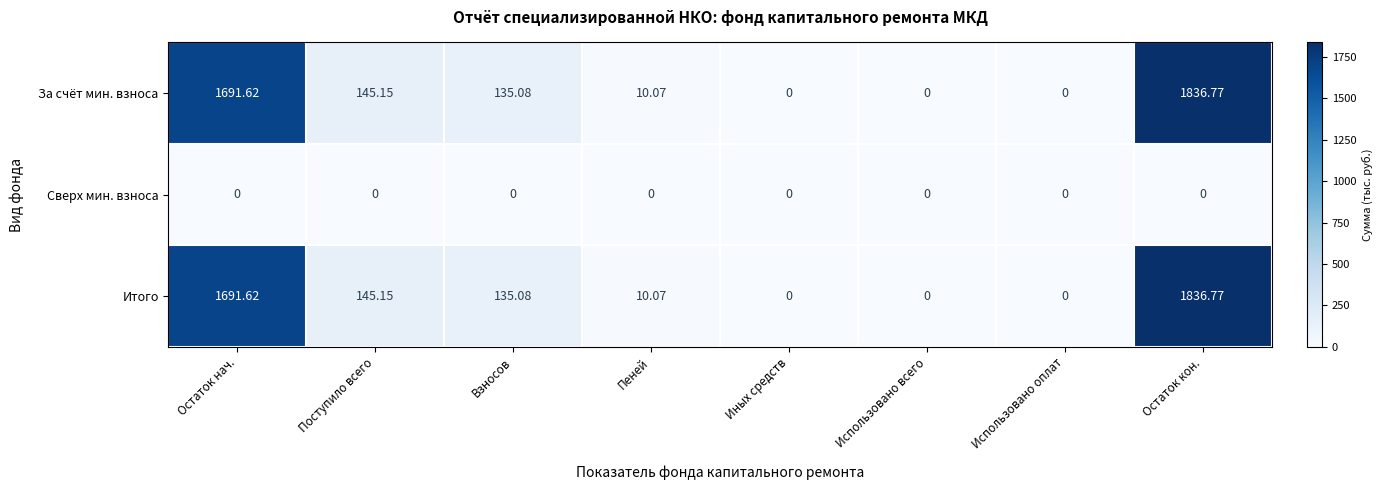

At which label does За счёт мин. взноса first exceed 135?

Остаток нач.